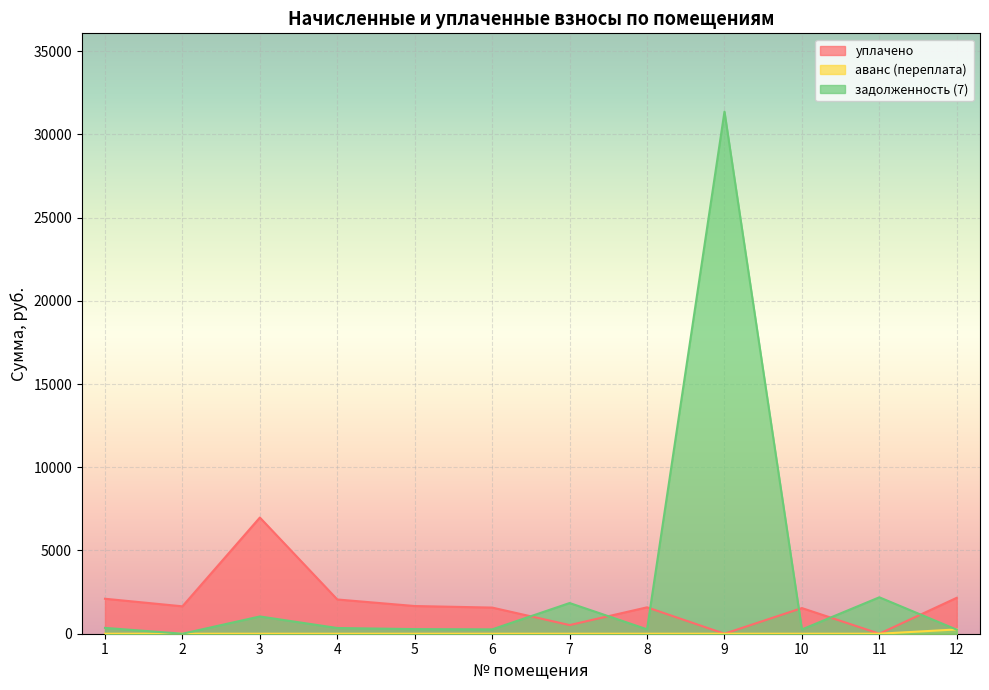

Which category has the highest value in the задолженность (7) series?

9